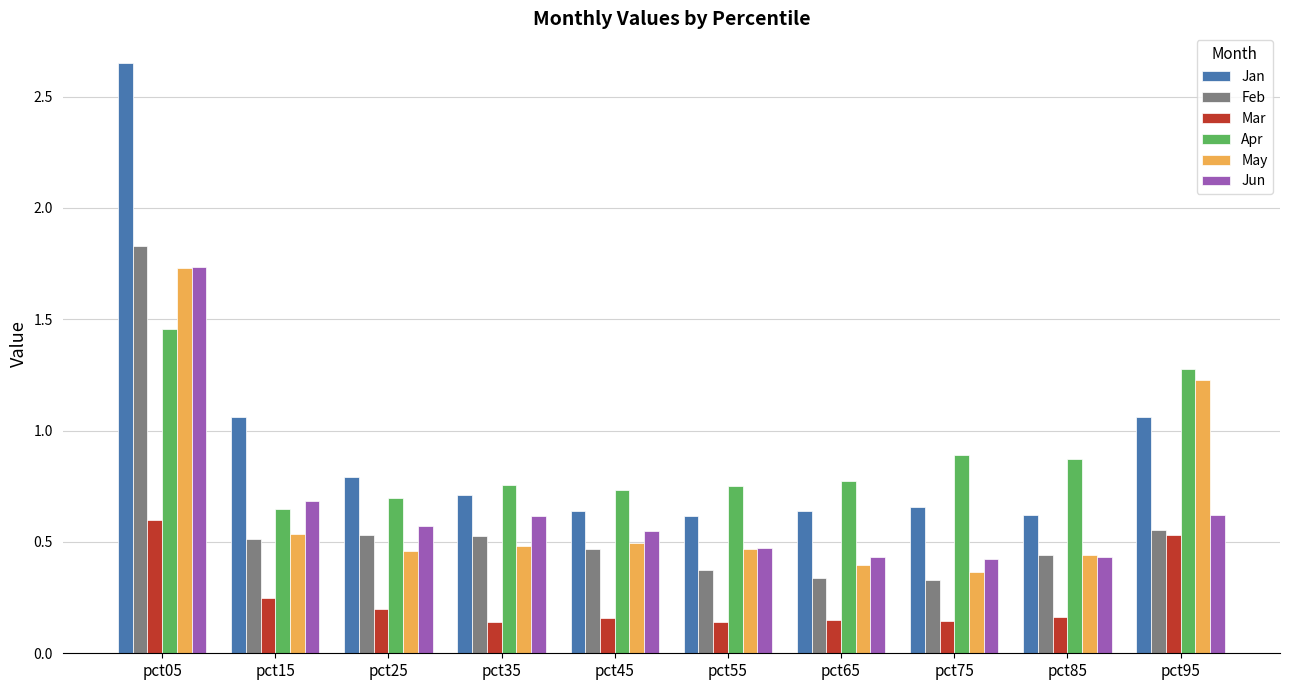

Which series has the largest total across all categories?

Jan